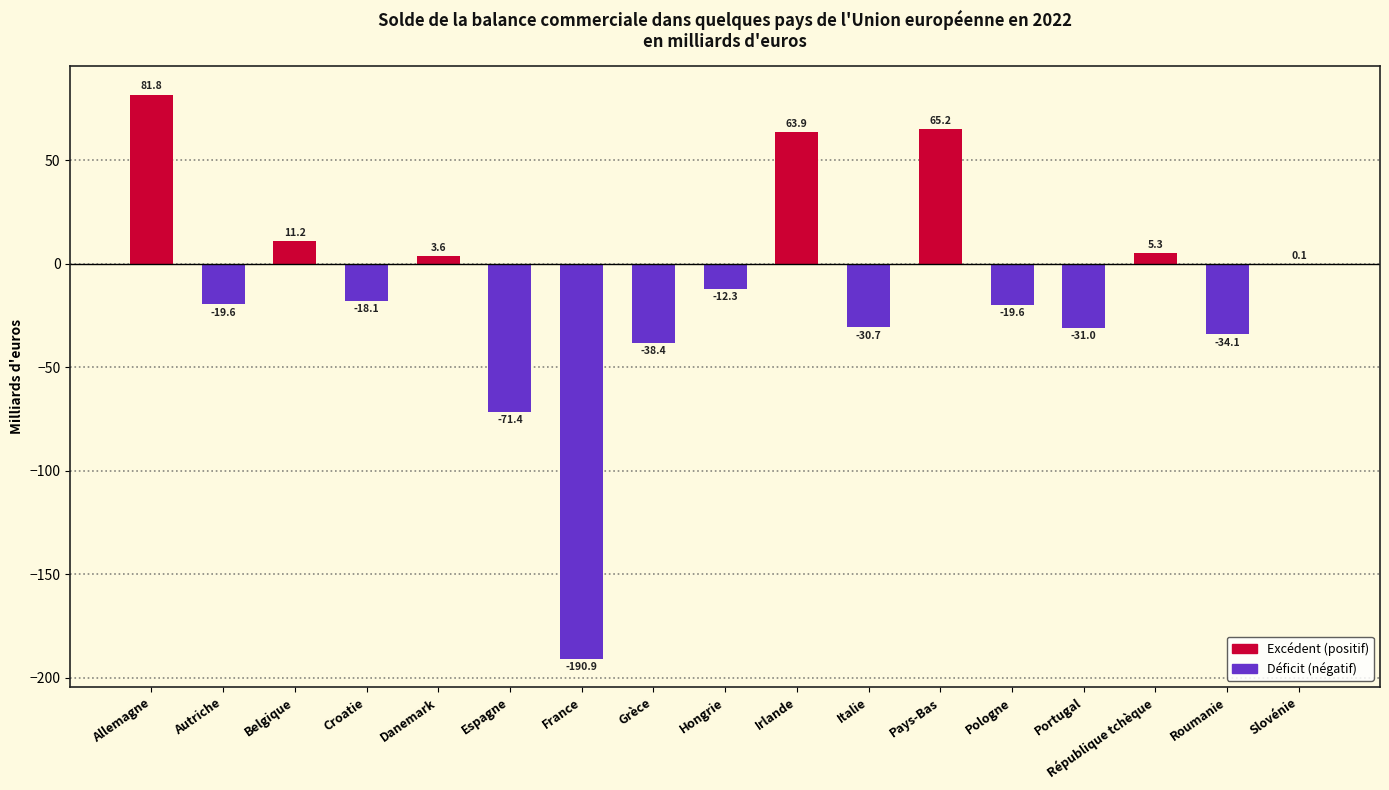

What is the greatest value displayed?

81.8